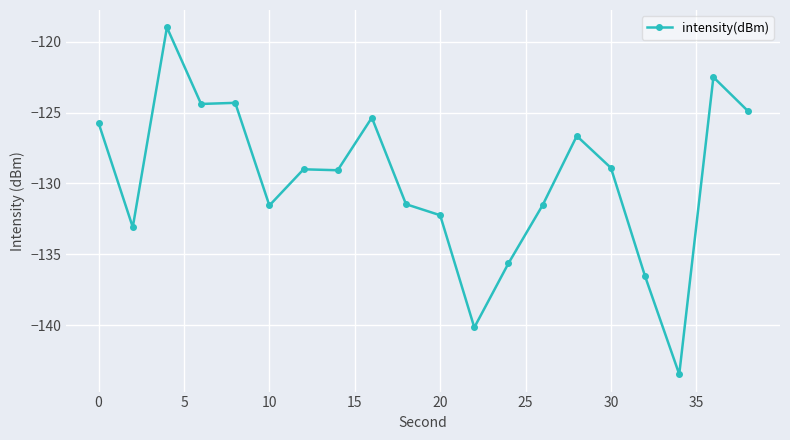

What is the value of the 3rd point from the left?

-119.0